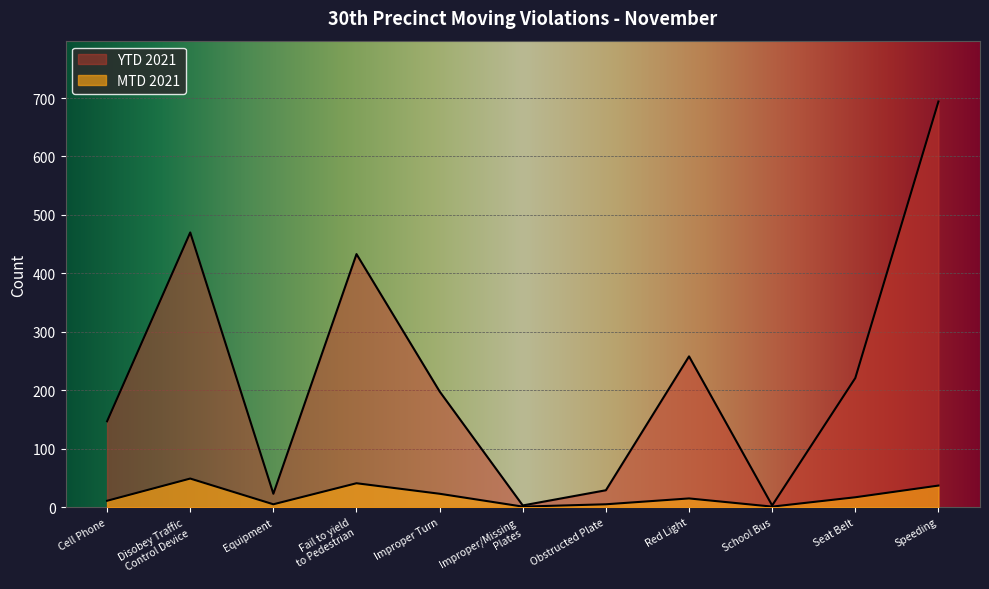

What is the sum of the YTD 2021 values at Fail to yield
to Pedestrian and Equipment?

456